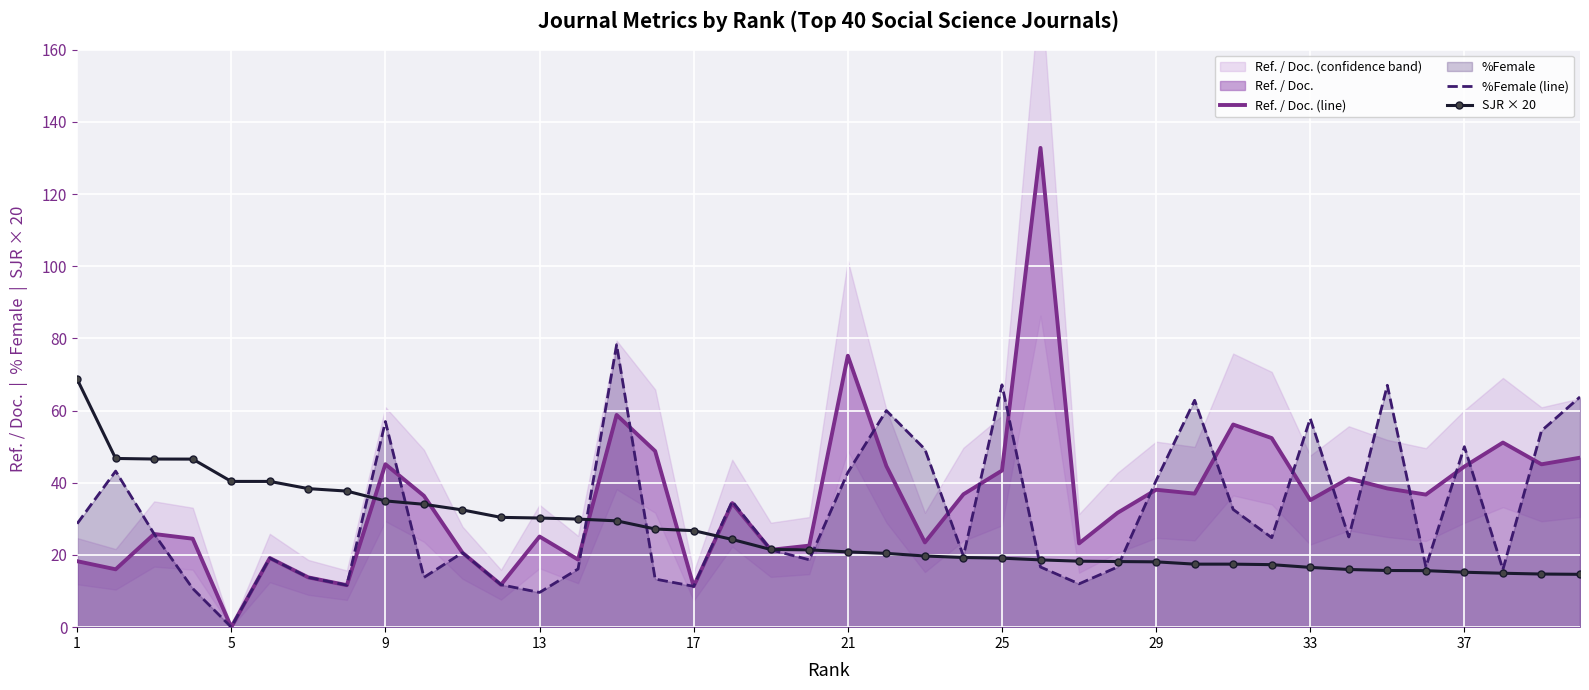

Is the value of Ref. / Doc. (line) at 37 greater than the value of SJR × 20 at 33?

Yes